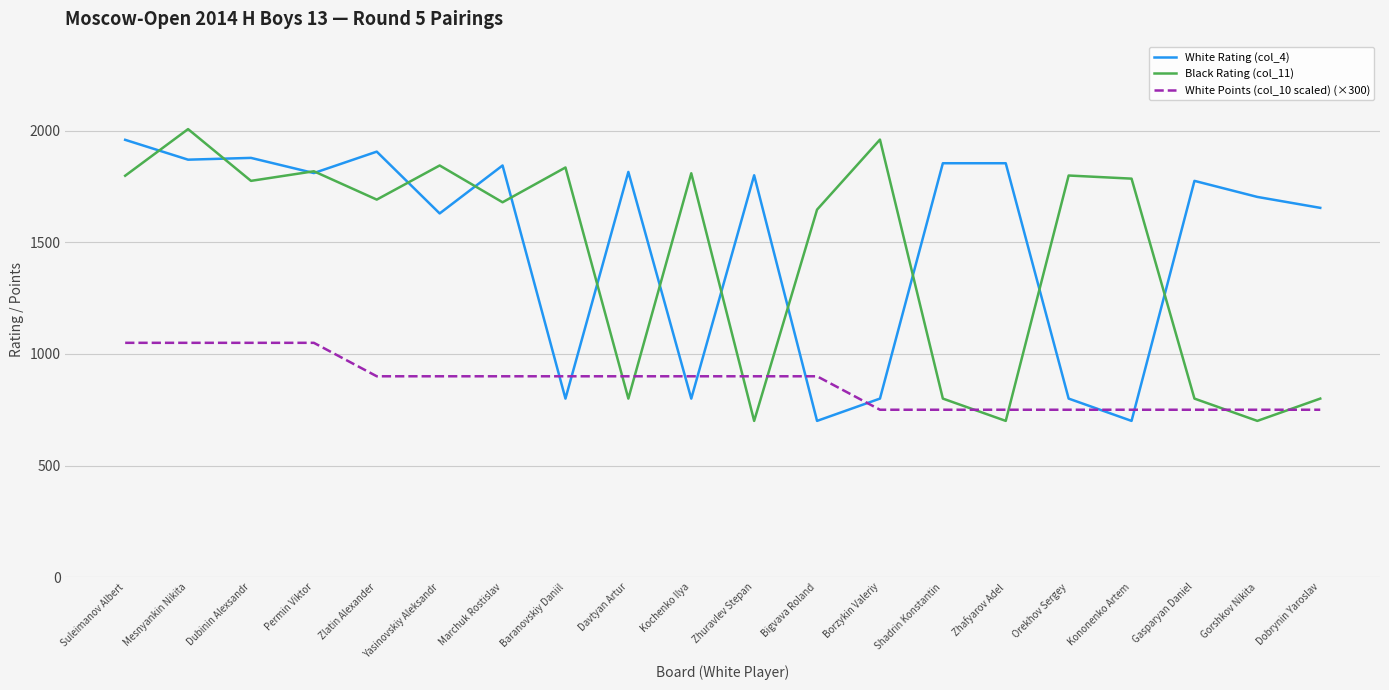

Is the value of White Rating (col_4) at Borzykin Valeriy greater than the value of Black Rating (col_11) at Marchuk Rostislav?

No